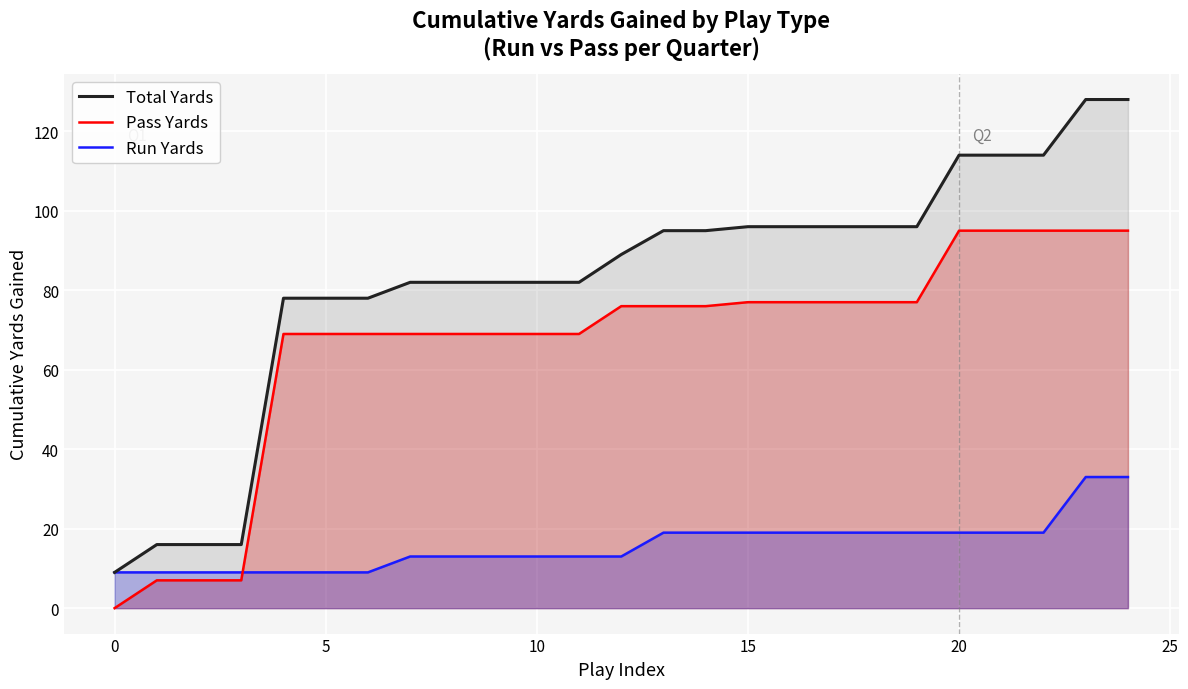

Which label corresponds to the largest value in the chart?

23